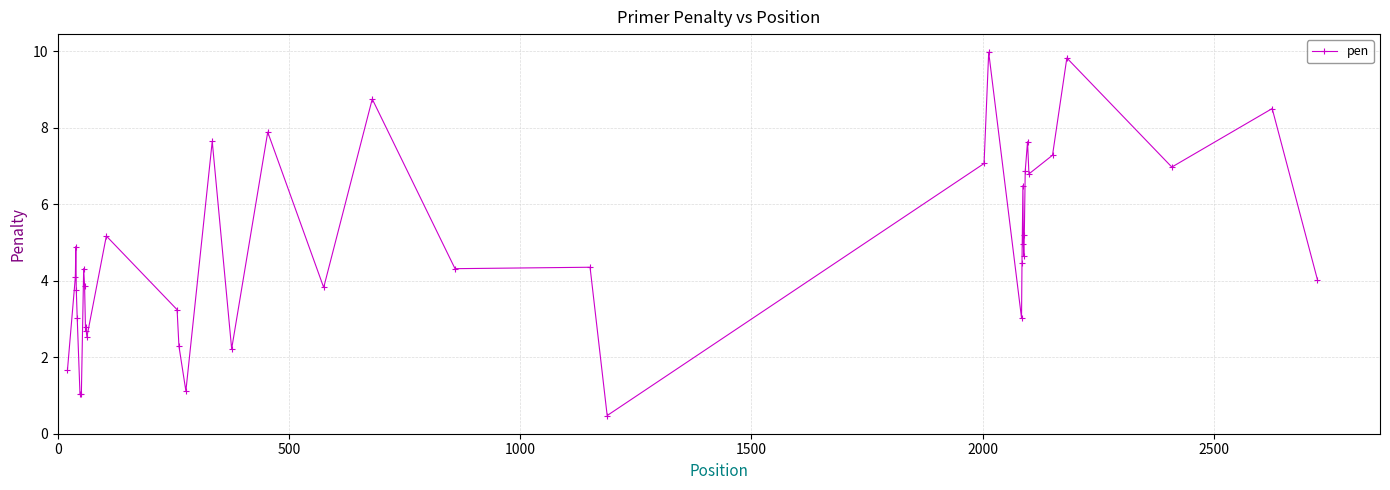

True or false: the data has more than 0 interior local peaks.

True